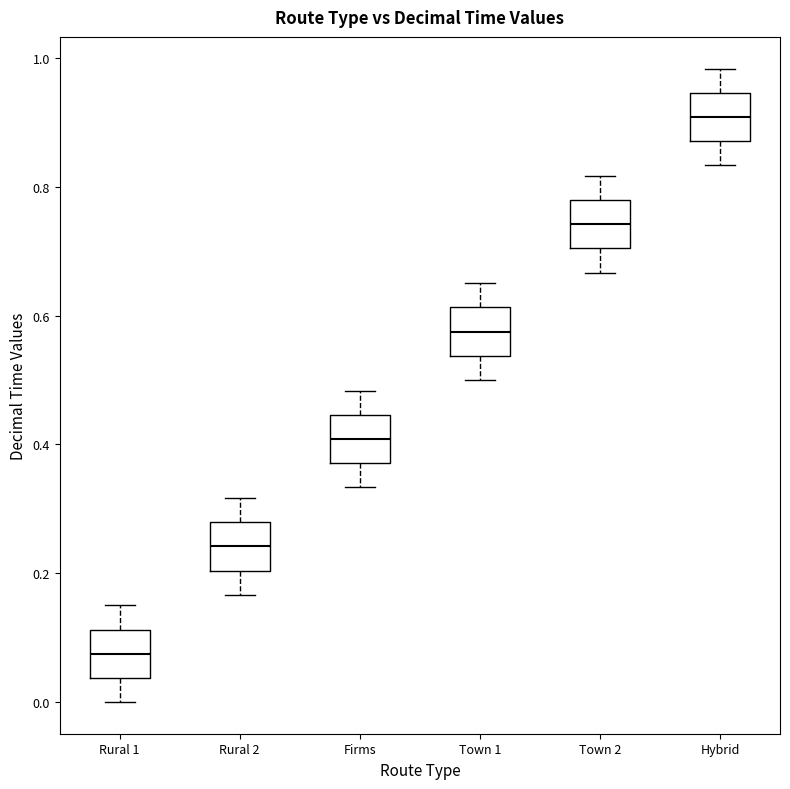

Reading left to right, read every box against the y-axis: the position of its median line, the range the box covers, and the ends of its whiskers. The values are not printed on the chart, so give them approximately, as read against the axis.

Rural 1: median 0.08, box 0.04 to 0.12, whiskers 0.00 to 0.16
Rural 2: median 0.24, box 0.20 to 0.28, whiskers 0.16 to 0.32
Firms: median 0.40, box 0.38 to 0.44, whiskers 0.34 to 0.48
Town 1: median 0.58, box 0.54 to 0.62, whiskers 0.50 to 0.66
Town 2: median 0.74, box 0.70 to 0.78, whiskers 0.66 to 0.82
Hybrid: median 0.90, box 0.88 to 0.94, whiskers 0.84 to 0.98